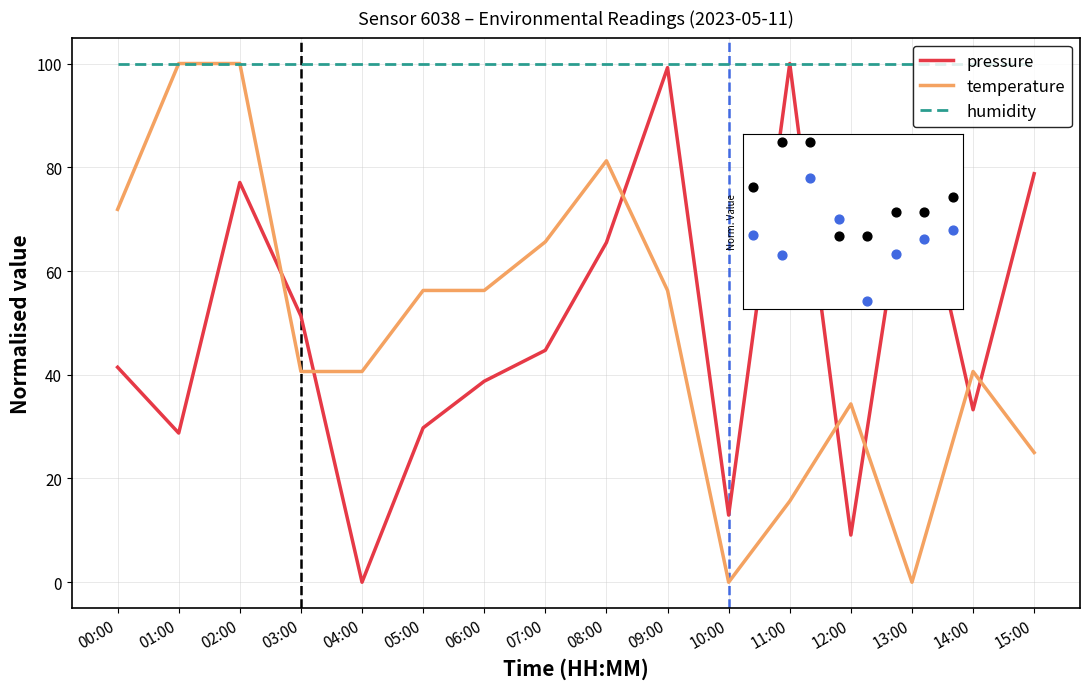

Which series has the widest spread of Y values?

pressure